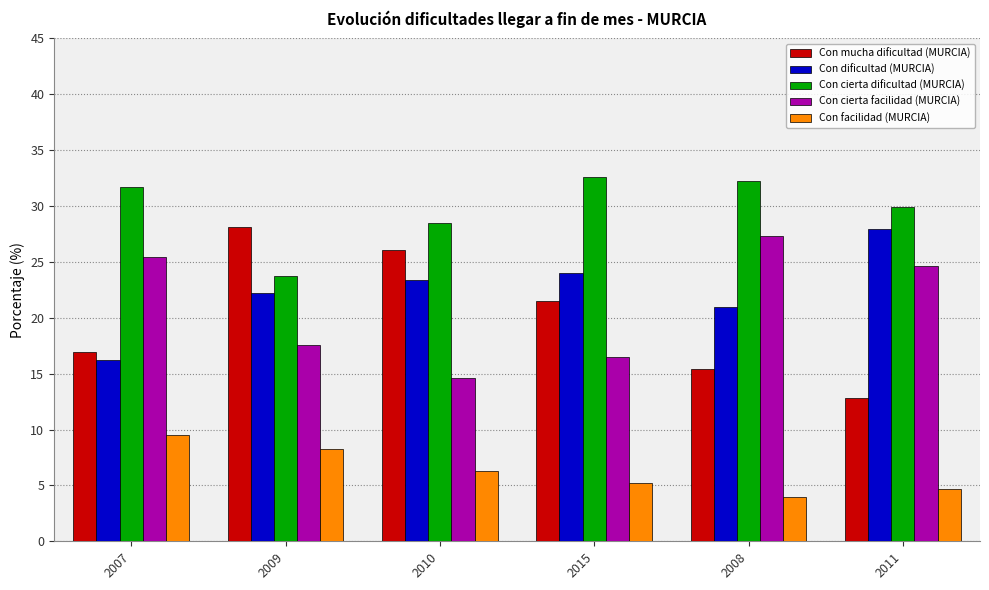

What are all the series names shown in the legend?

Con mucha dificultad (MURCIA), Con dificultad (MURCIA), Con cierta dificultad (MURCIA), Con cierta facilidad (MURCIA), Con facilidad (MURCIA)